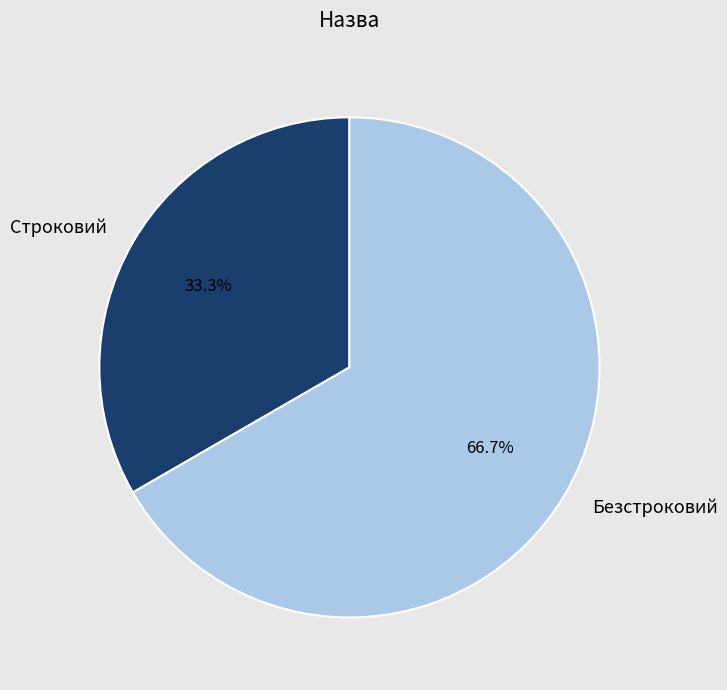

The Безстроковий slice represents 75% of the pie. True or false?

False